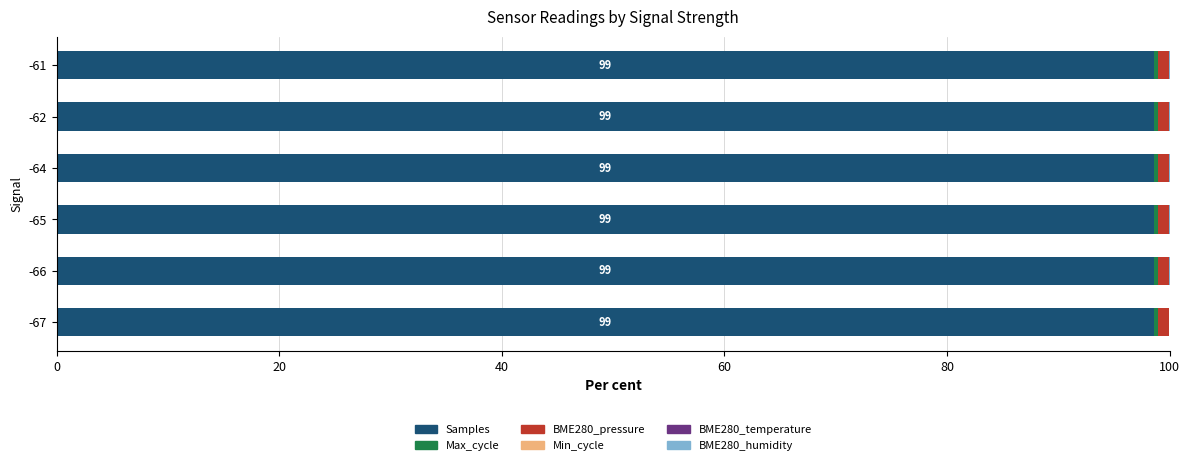

What is the highest value of the Samples series?

98.6